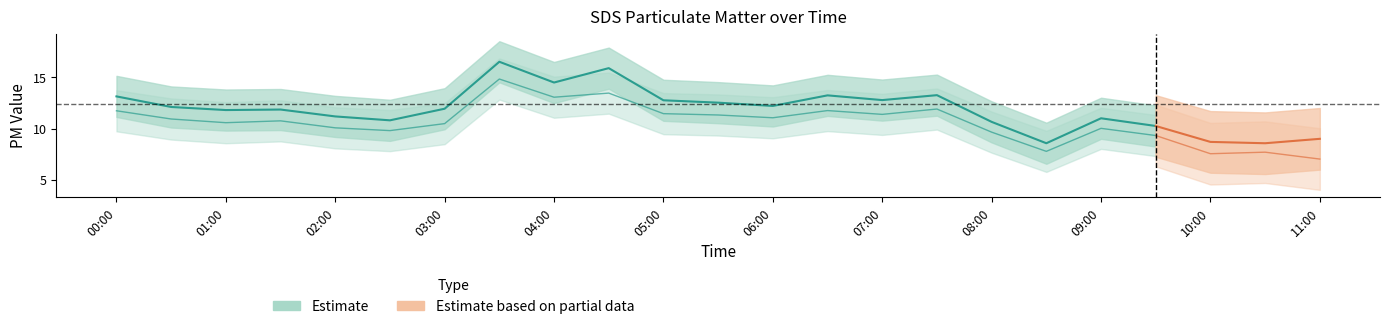

Which has a higher value, 06:30 or 02:30?

06:30